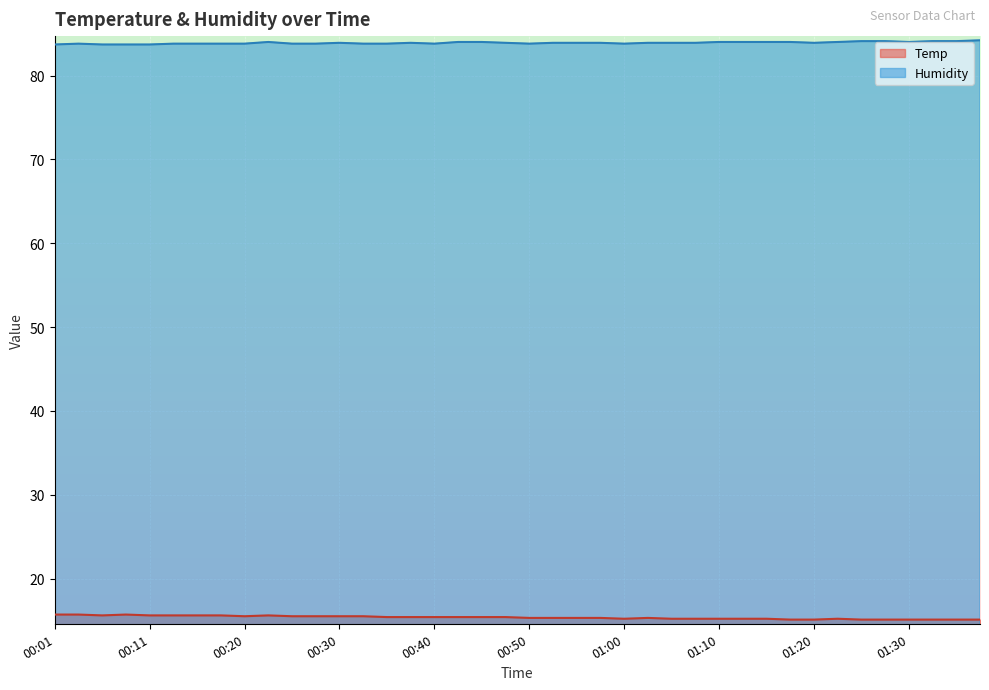

Rank the categories by Humidity value from lowest to highest.

00:01, 00:06, 00:08, 00:11, 00:03, 00:13, 00:15, 00:18, 00:20, 00:25, 00:28, 00:33, 00:35, 00:40, 00:50, 01:00, 00:30, 00:38, 00:48, 00:53, 00:55, 00:58, 01:03, 01:05, 01:07, 01:20, 00:23, 00:43, 00:45, 01:10, 01:12, 01:15, 01:17, 01:22, 01:30, 01:25, 01:27, 01:32, 01:35, 01:37